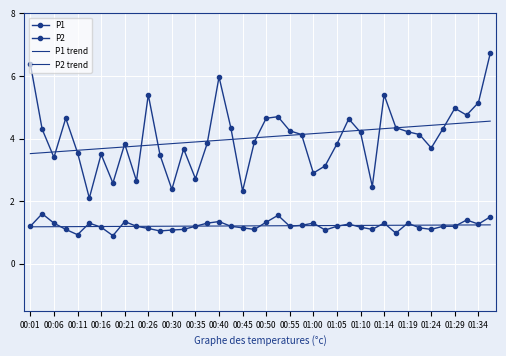

How many times do P2 and P2 trend cross each other?

18